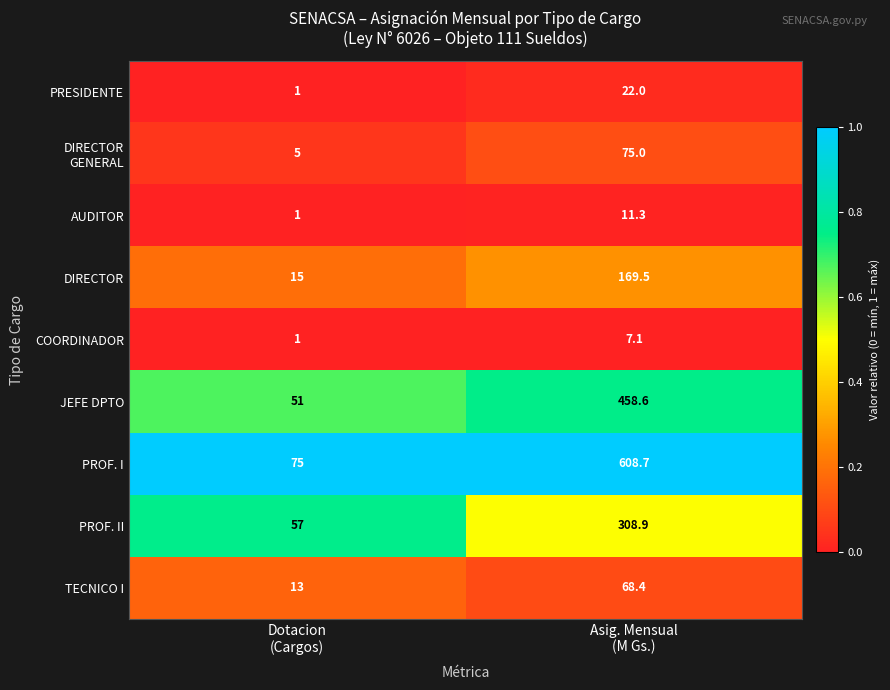

Which series has the largest range (max minus min)?

PROF. I